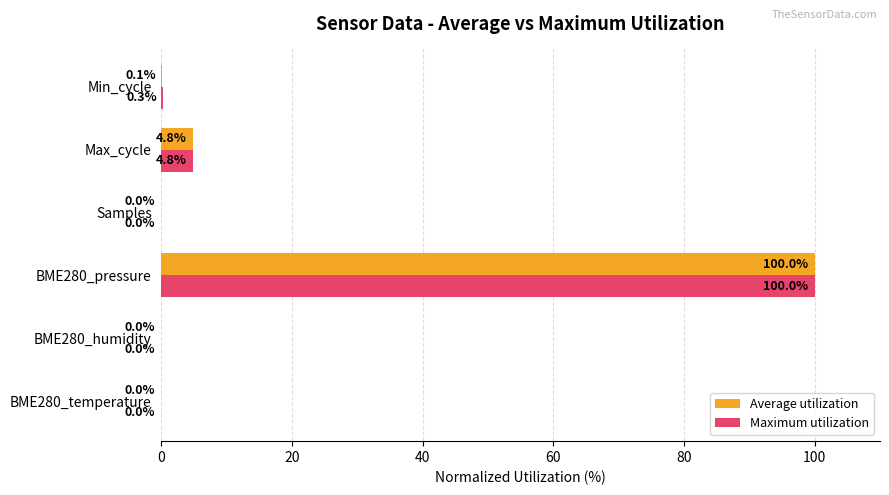

Which series has the largest total across all categories?

Maximum utilization